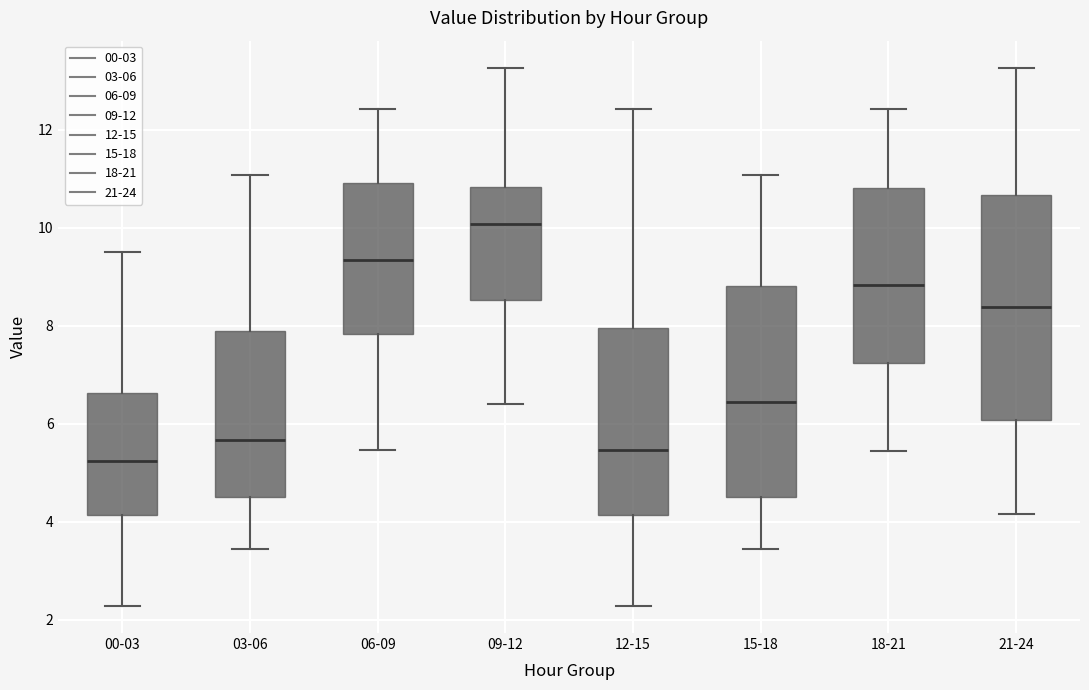

Reading left to right, transcribe this box plot: for each box, give where its median line is, the range the box spans, and where its two whiskers end, as read against the y-axis. The values are not printed on the chart, so give them approximately, as read against the axis.

00-03: median 5.2, box 4.2 to 6.6, whiskers 2.2 to 9.6
03-06: median 5.6, box 4.6 to 8.0, whiskers 3.4 to 11.0
06-09: median 9.4, box 7.8 to 11.0, whiskers 5.4 to 12.4
09-12: median 10.0, box 8.6 to 10.8, whiskers 6.4 to 13.2
12-15: median 5.4, box 4.2 to 8.0, whiskers 2.2 to 12.4
15-18: median 6.4, box 4.6 to 8.8, whiskers 3.4 to 11.0
18-21: median 8.8, box 7.2 to 10.8, whiskers 5.4 to 12.4
21-24: median 8.4, box 6.0 to 10.6, whiskers 4.2 to 13.2